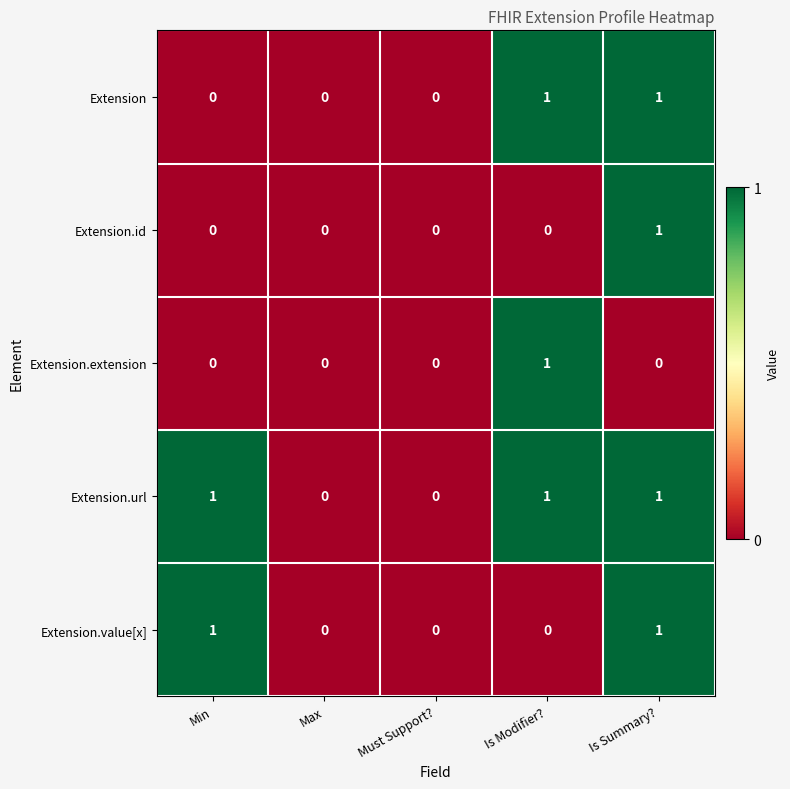

How many Extension values are between 0 and 1?

5